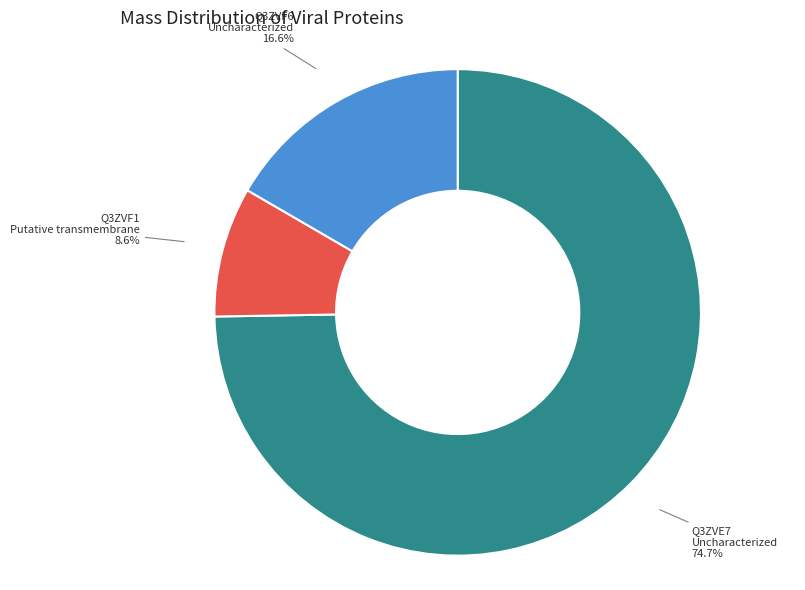

Rank the categories by value from lowest to highest.

Q3ZVF1 Putative transmembrane, Q3ZVF6 Uncharacterized, Q3ZVE7 Uncharacterized